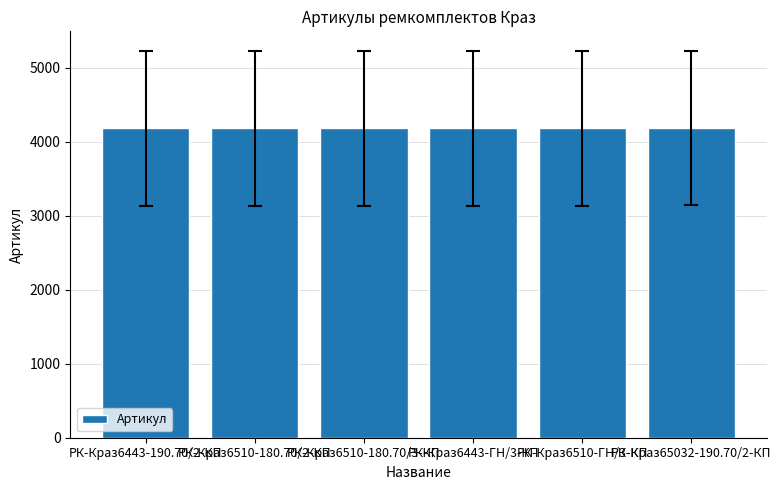

What is the maximum value shown in the chart?

4187